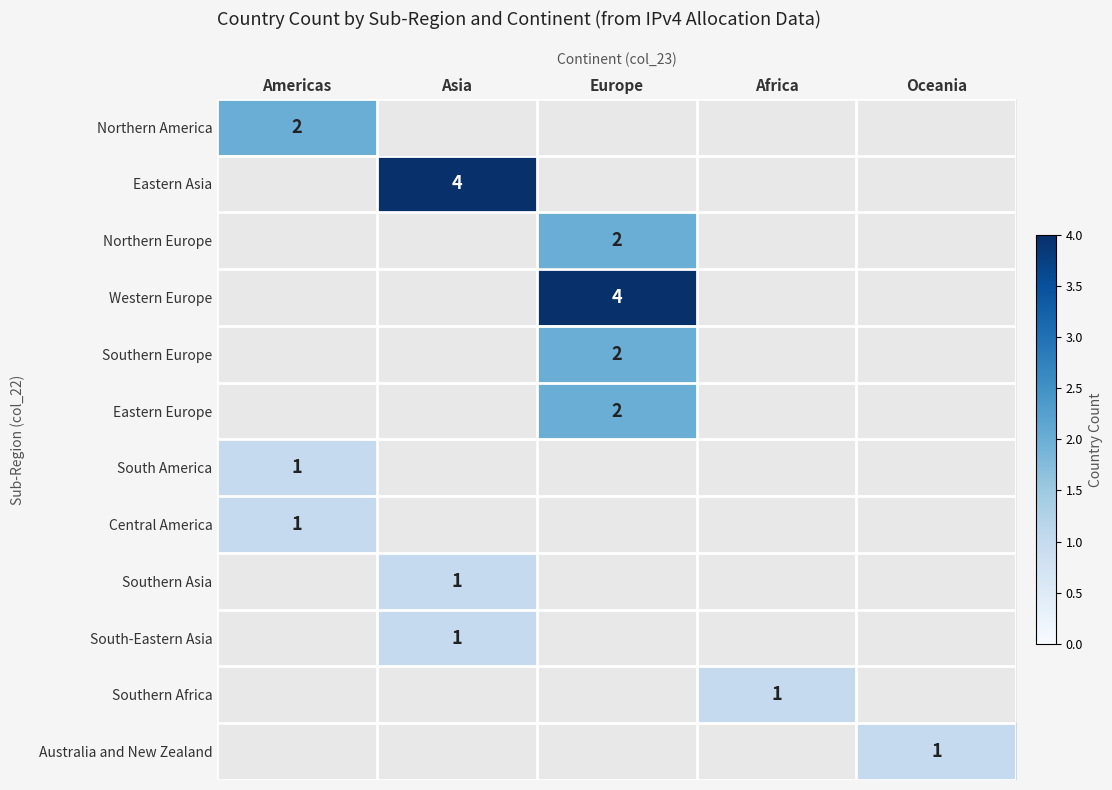

Which has a higher value, Africa or Asia?

Asia